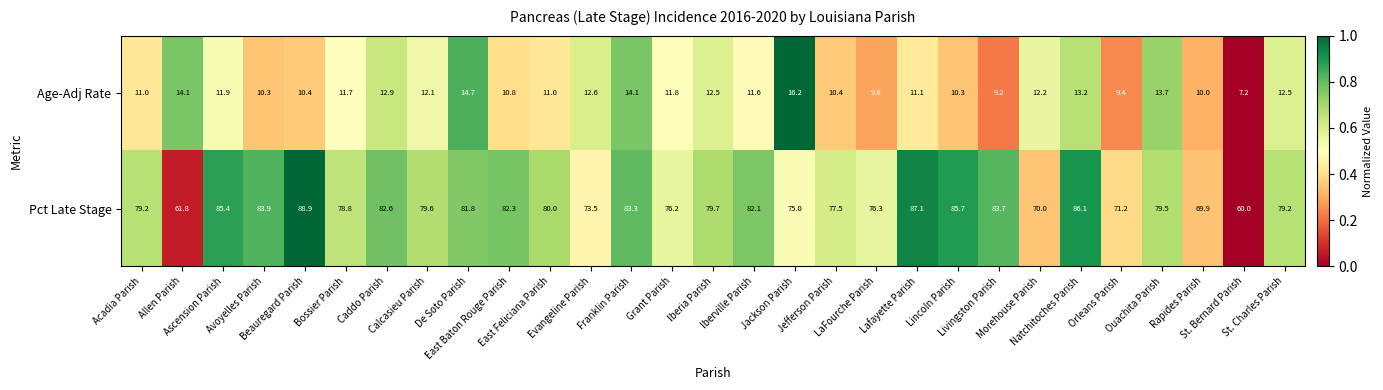

Which series has the largest total across all categories?

Pct Late Stage